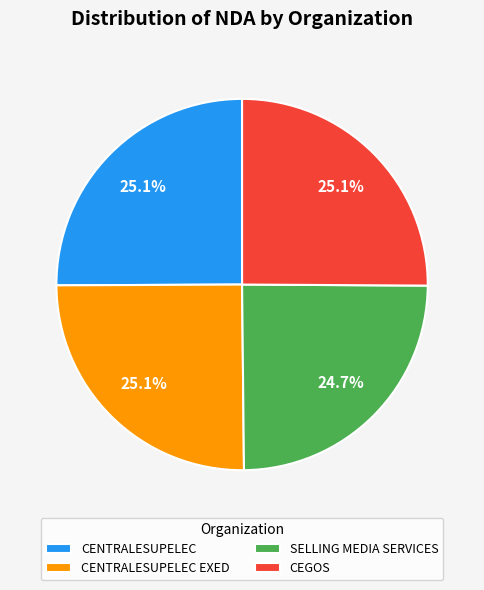

What percentage do CEGOS and CENTRALESUPELEC together represent?

50.2%